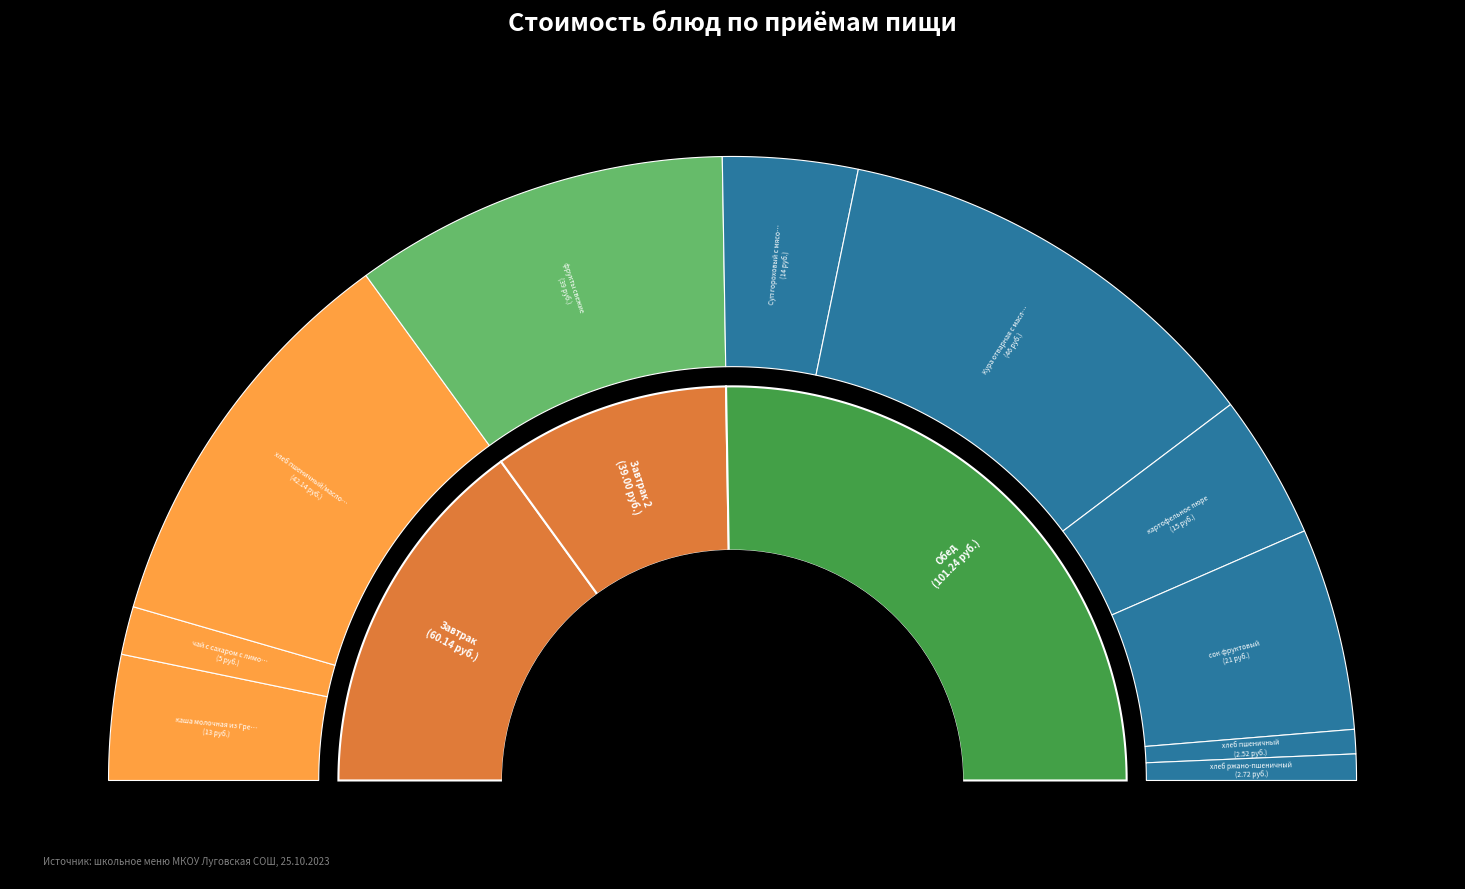

What is the ratio of the value at фрукты свежие to the value at Суп гороховый с мясом с гренками?

2.8